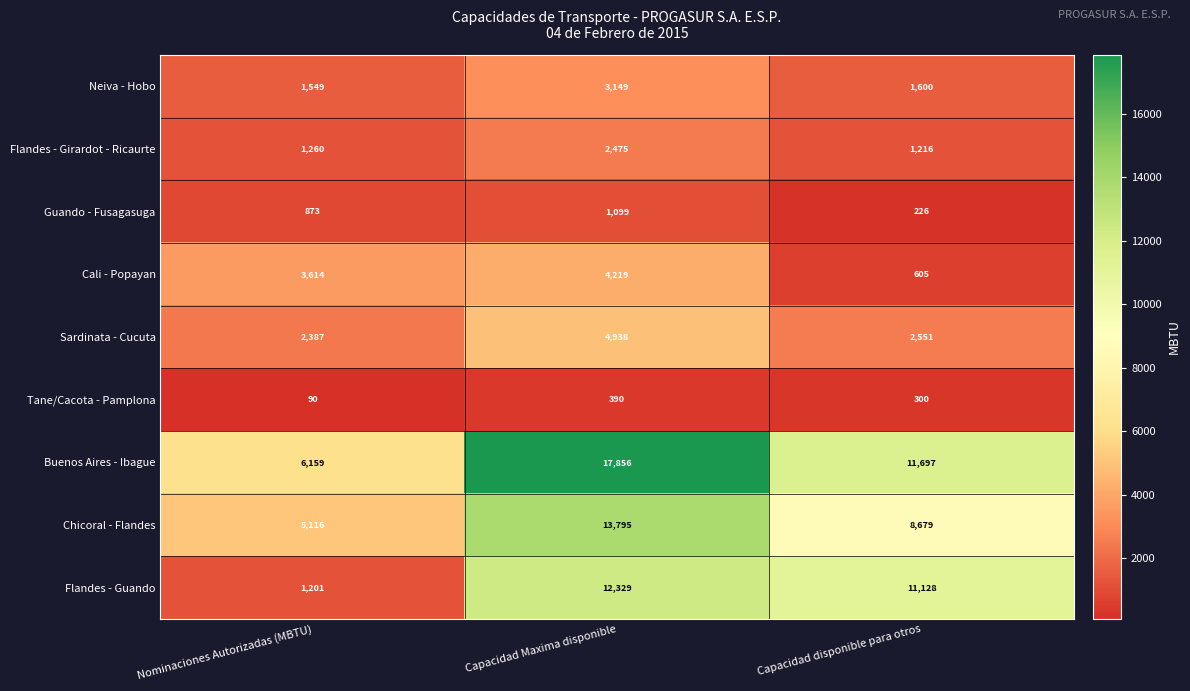

True or false: Flandes - Girardot - Ricaurte has a value of 1904 at Nominaciones Autorizadas (MBTU).

False